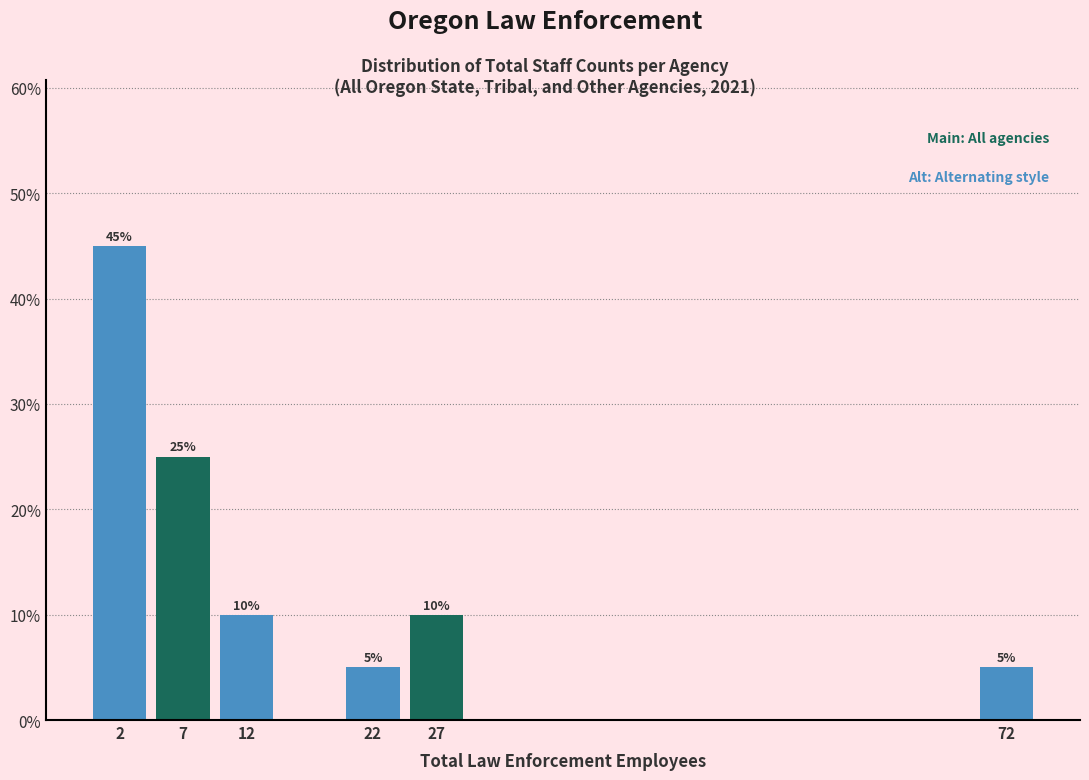

Which range on the x-axis has the tallest bar?

0 to 5